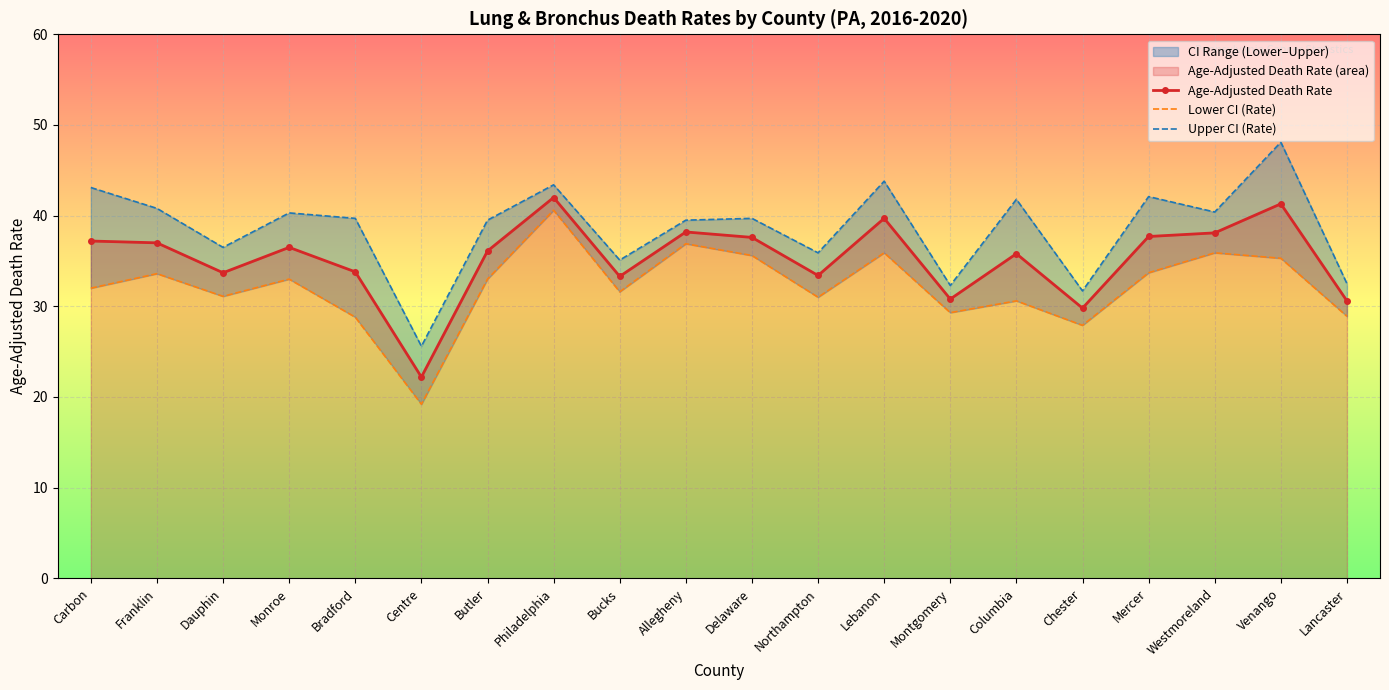

The Age-Adjusted Death Rate series shows 9.8 at Franklin. True or false?

False